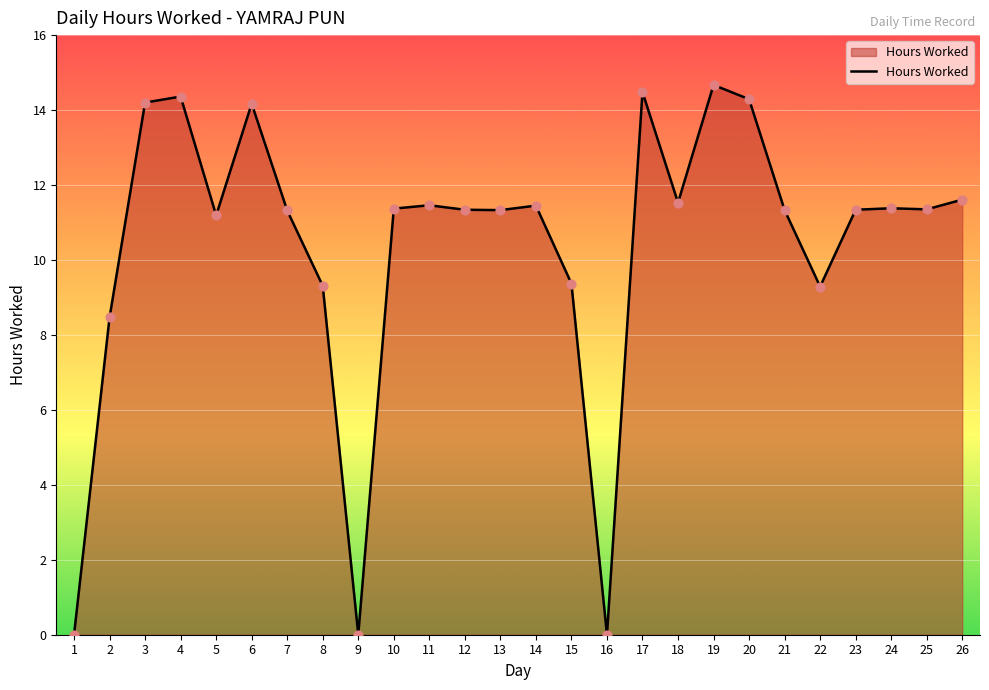

Approximately how many times larger is the value at 20 compared to 5?

1.3